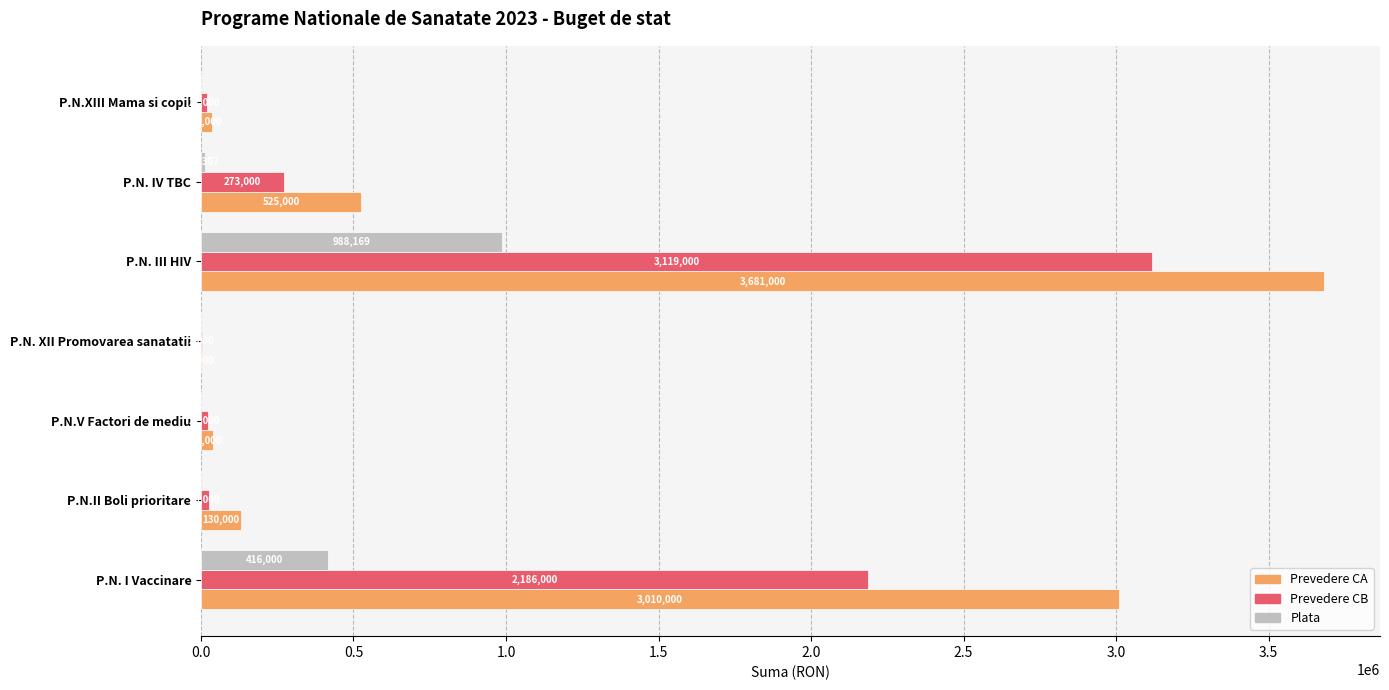

What is the highest value of the Plata series?

988169